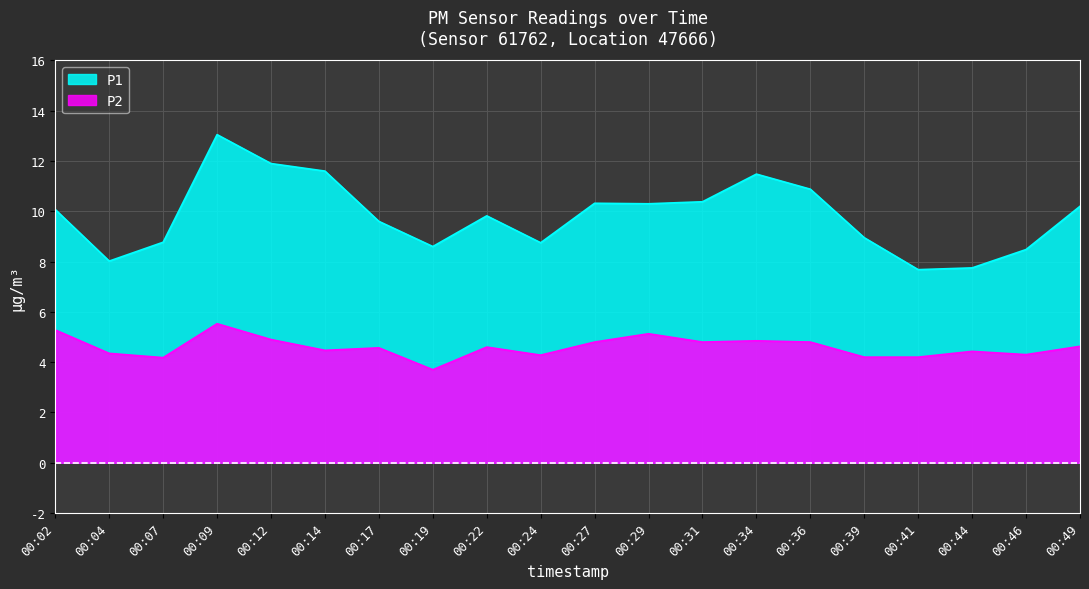

How many values in the P2 series exceed 4?

19